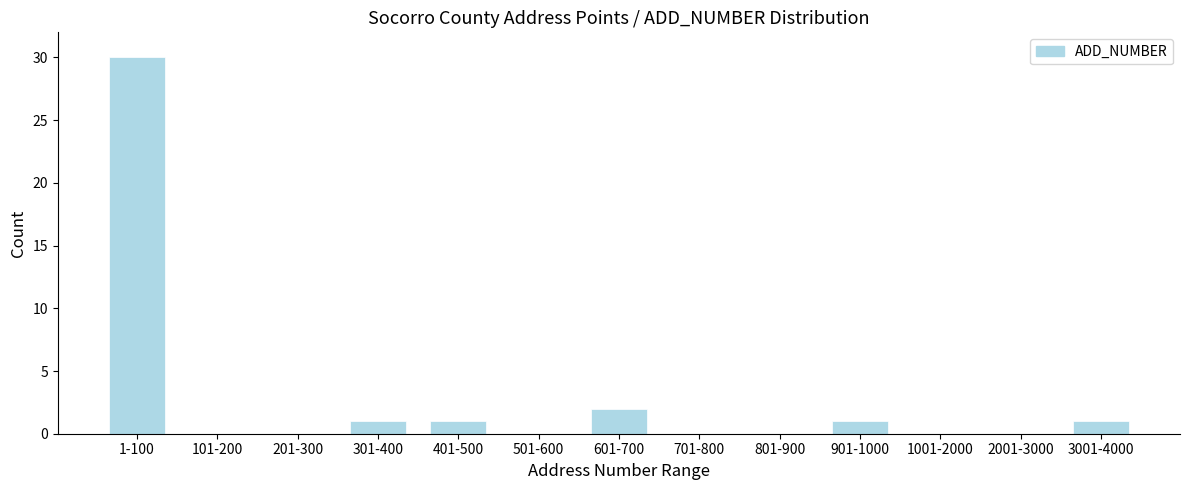

Reading left to right, list all the values displayed in this chart.

1-100=30	101-200=0	201-300=0	301-400=1	401-500=1	501-600=0	601-700=2	701-800=0	801-900=0	901-1000=1	1001-2000=0	2001-3000=0	3001-4000=1